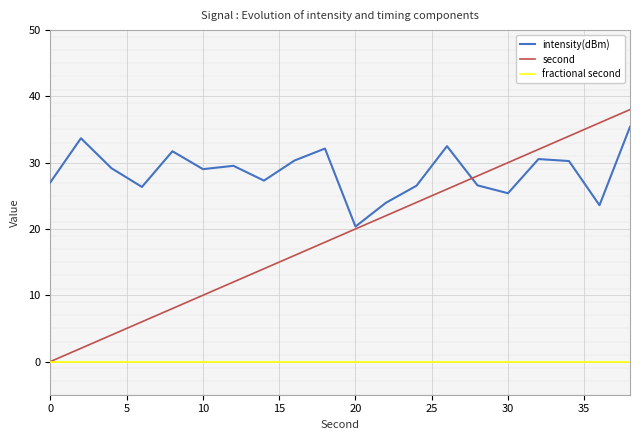

Which series has the widest spread of values?

second